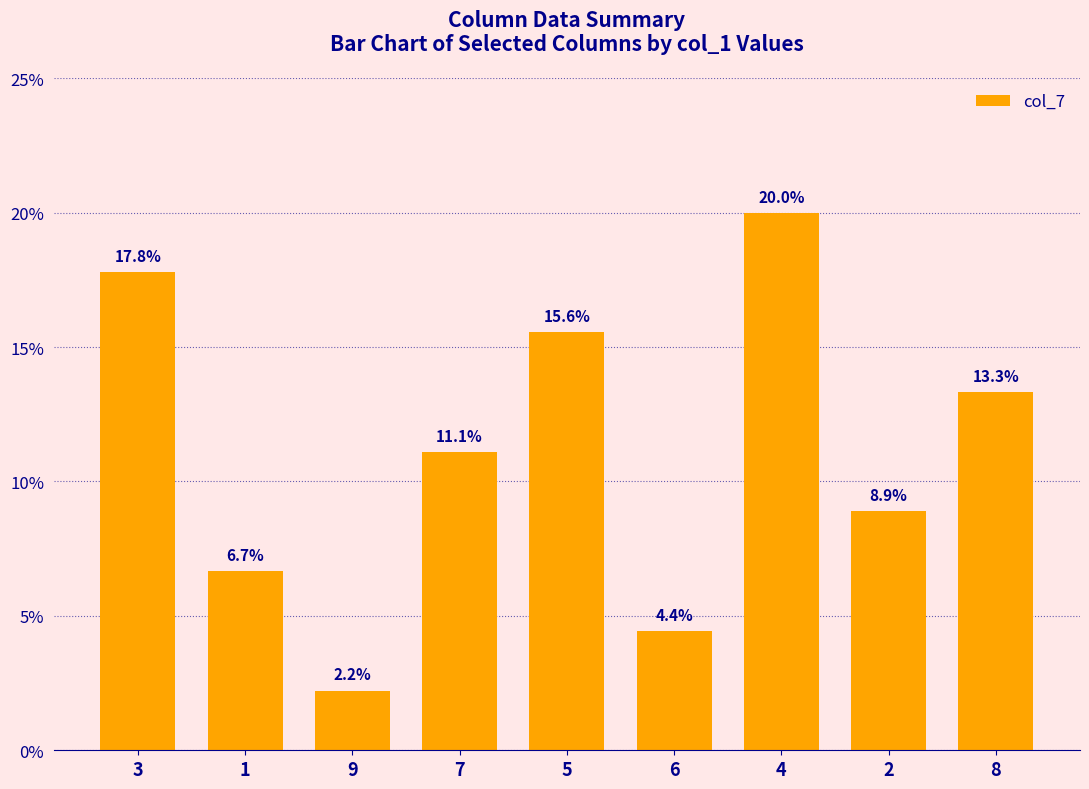

True or false: the data shows 3.6 at 9.

False